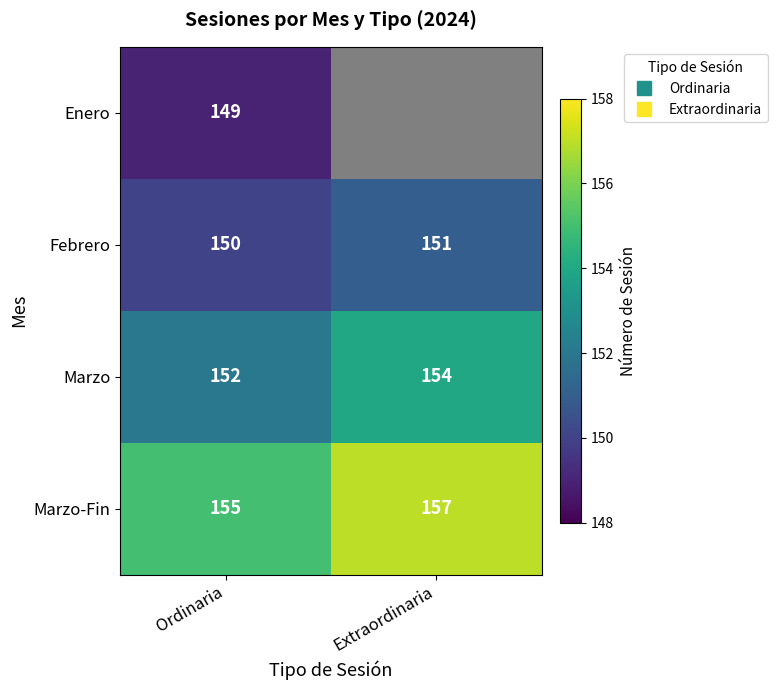

How many data points in Marzo-Fin are less than 157?

1